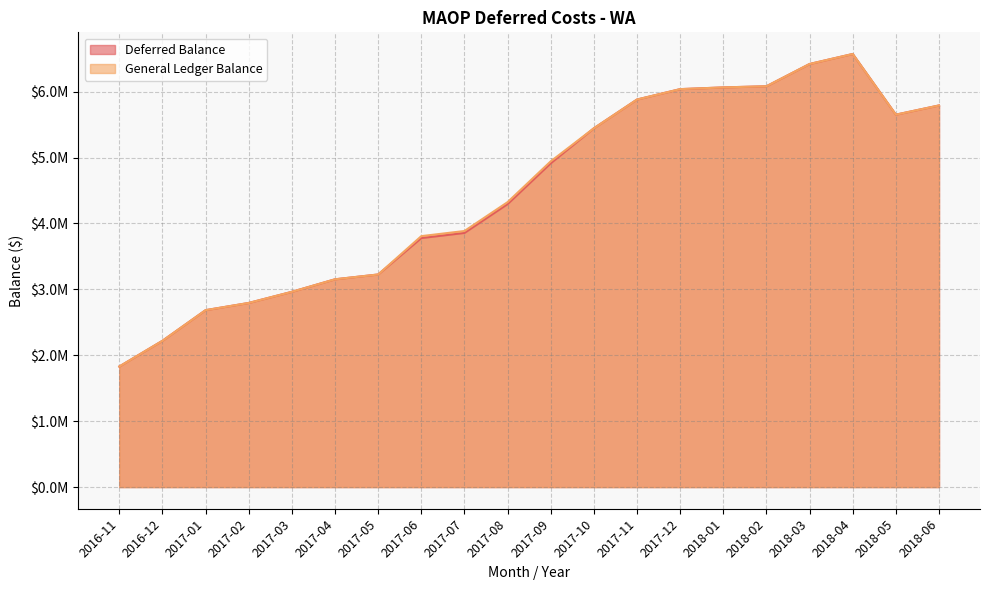

Which series has the largest range (max minus min)?

Deferred Balance